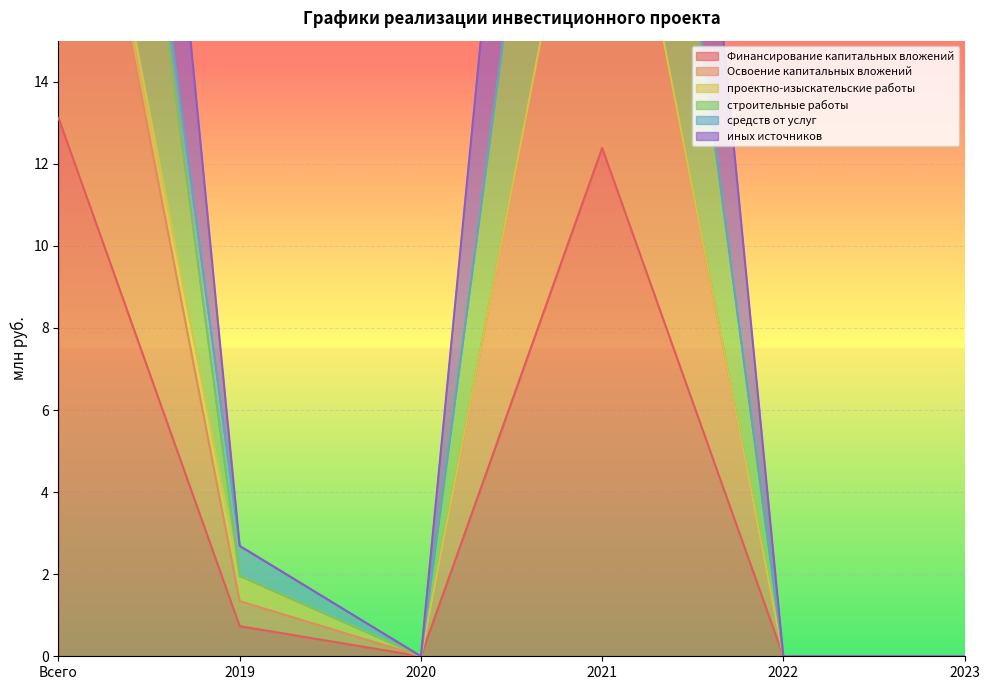

True or false: Освоение капитальных вложений and иных источников intersect in this chart.

False